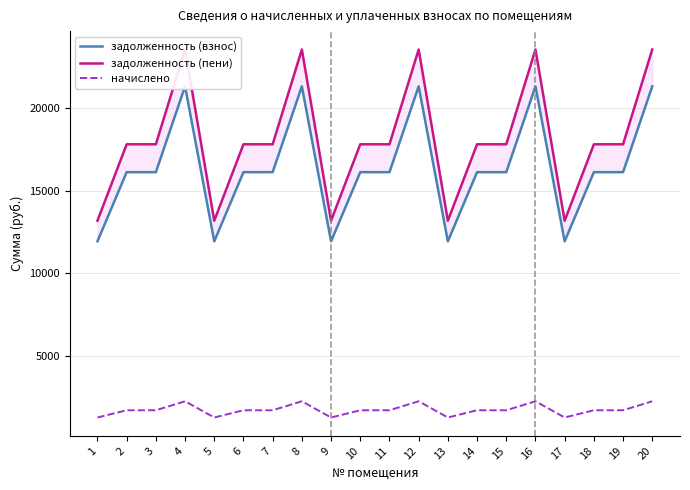

Reading left to right, what are all the values shown in this chart?

задолженность (взнос): 11921.6	16112.0	16112.0	21309.5	11921.6	16112.0	16112.0	21309.5	11921.6	16112.0	16112.0	21309.5	11921.6	16112.0	16112.0	21309.5	11921.6	16112.0	16112.0	21309.5
задолженность (пени): 13170.2	17799.4	17799.4	23541.2	13170.2	17799.4	17799.4	23541.2	13170.2	17799.4	17799.4	23541.2	13170.2	17799.4	17799.4	23541.2	13170.2	17799.4	17799.4	23541.2
начислено: 1248.5	1687.4	1687.4	2231.7	1248.5	1687.4	1687.4	2231.7	1248.5	1687.4	1687.4	2231.7	1248.5	1687.4	1687.4	2231.7	1248.5	1687.4	1687.4	2231.7